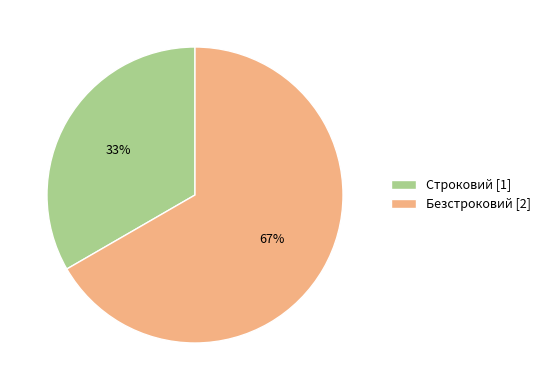

To the nearest percent, what is the average slice percentage?

50%